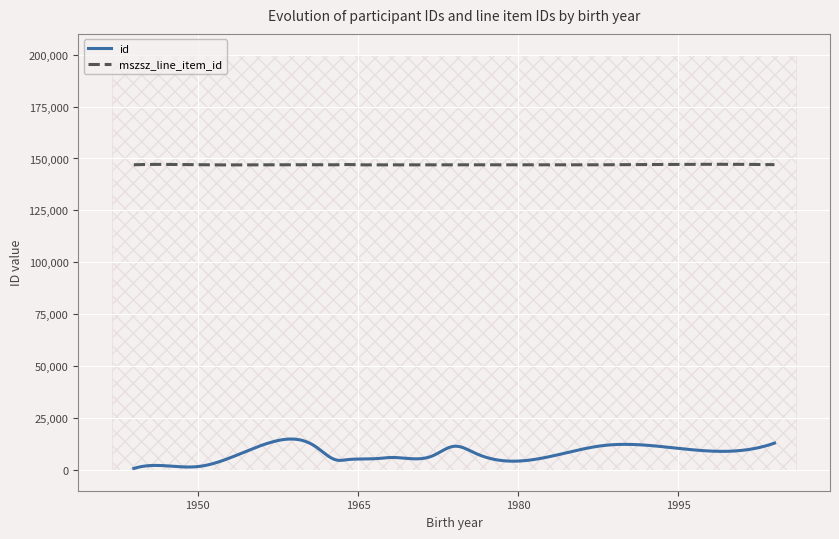

How many values in the id series exceed 6837?

13